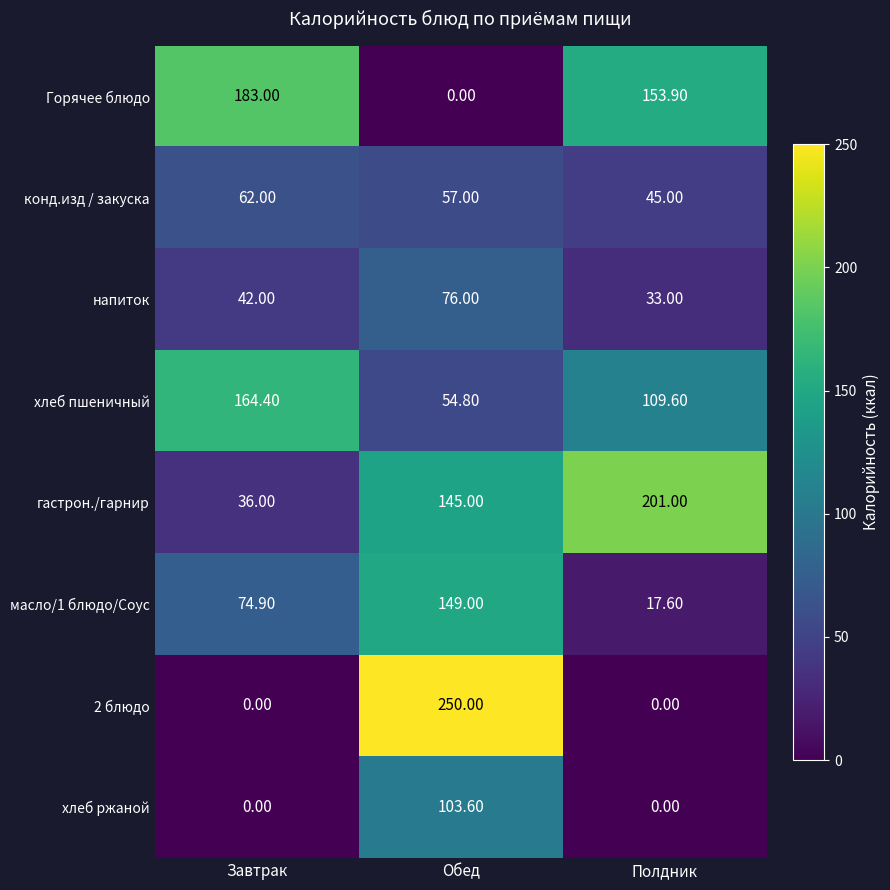

What is the difference between the highest and lowest values at Завтрак?

183.0